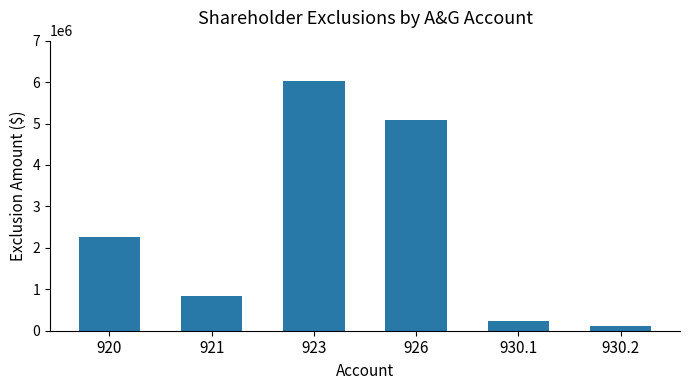

How many data points are above 2261482?

3